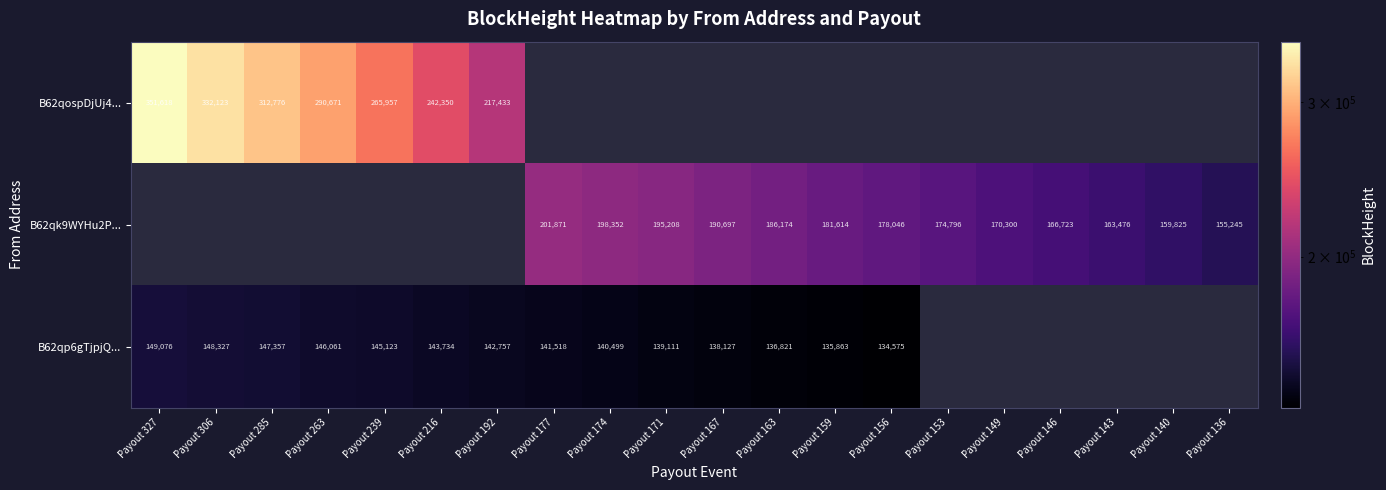

The B62qk9WYHu2P... series shows 201871 at Payout 177. True or false?

True